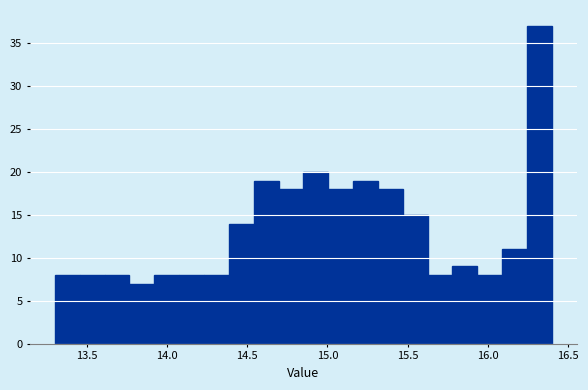

Around what value on the x-axis is the tallest bar? Give the approximate position of its centre, as read against the axis.

16.30